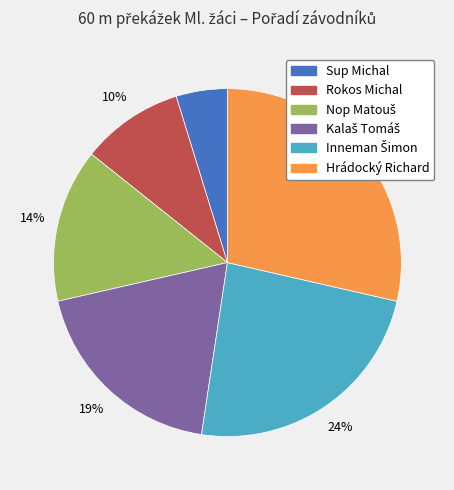

Does any single category account for the majority?

No